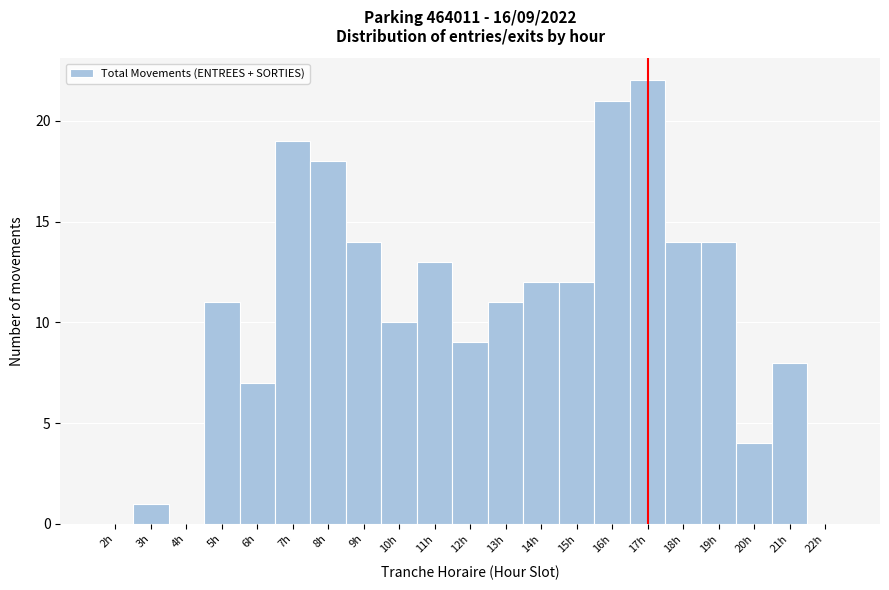

Which range on the x-axis has the tallest bar?

16.5 to 17.5